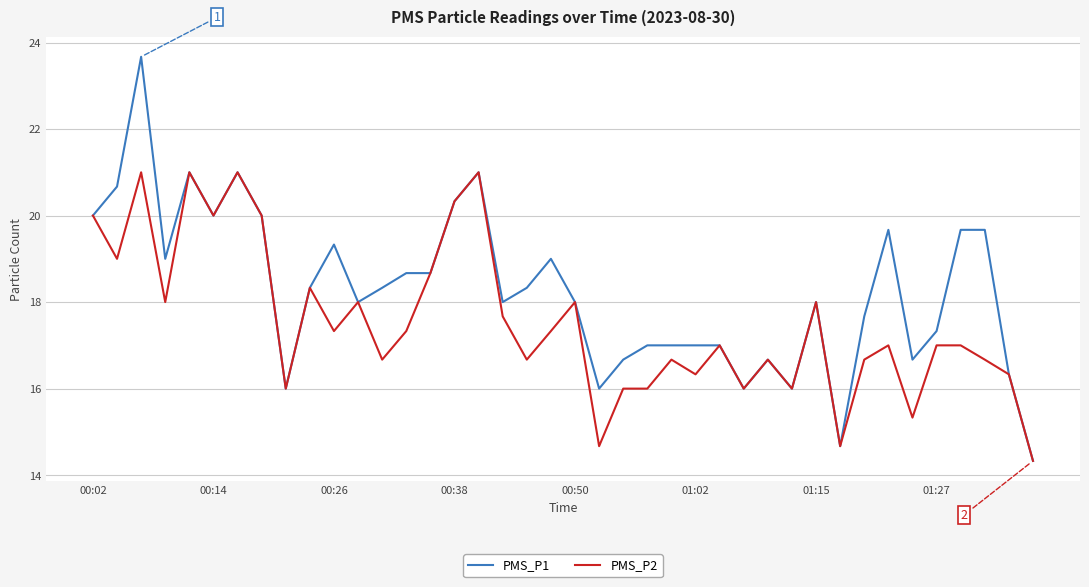

List the series in order of their overall mean, highest first.

PMS_P1, PMS_P2